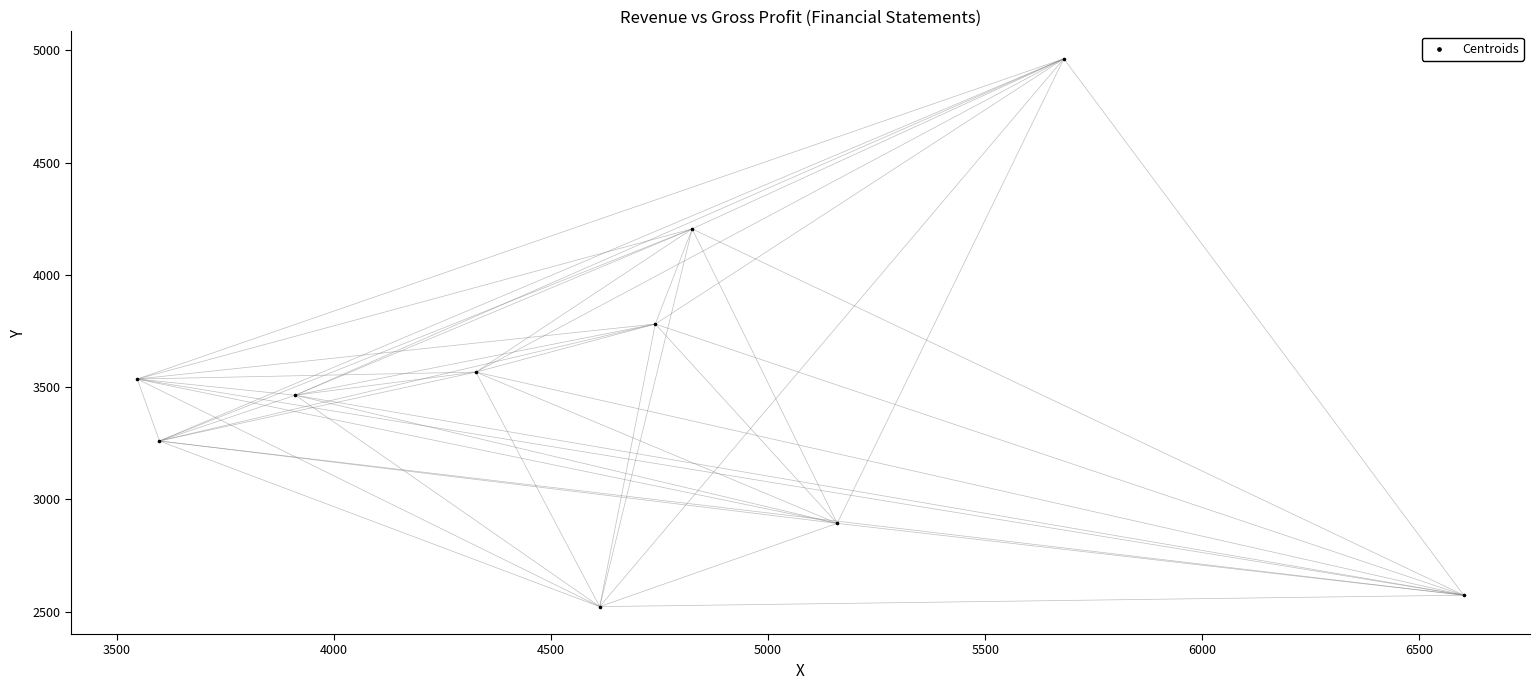

What is the average X value?

4700